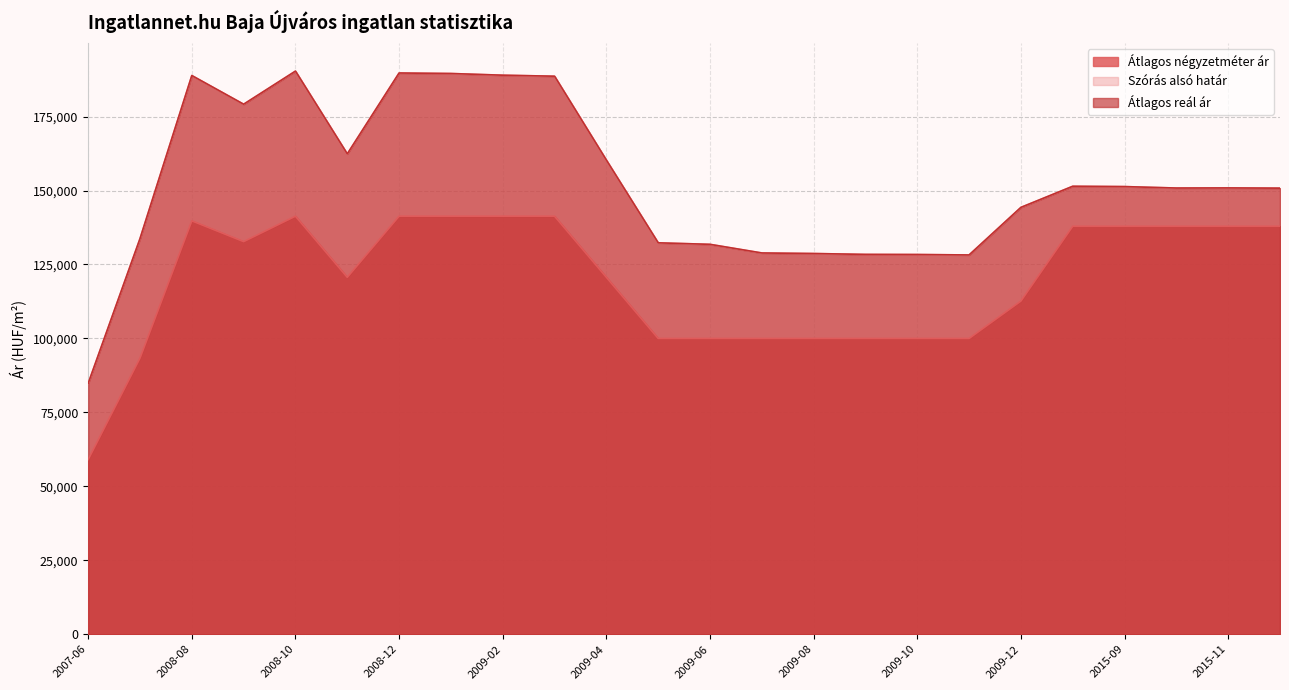

How many data points in Átlagos reál ár are less than 150889?

12